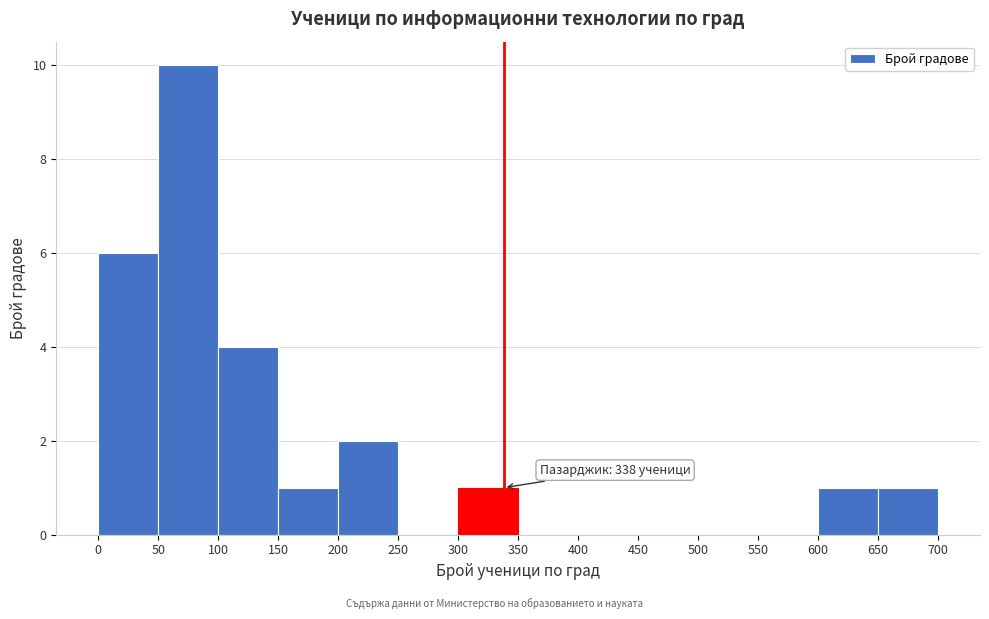

Which range on the x-axis has the tallest bar?

50 to 100